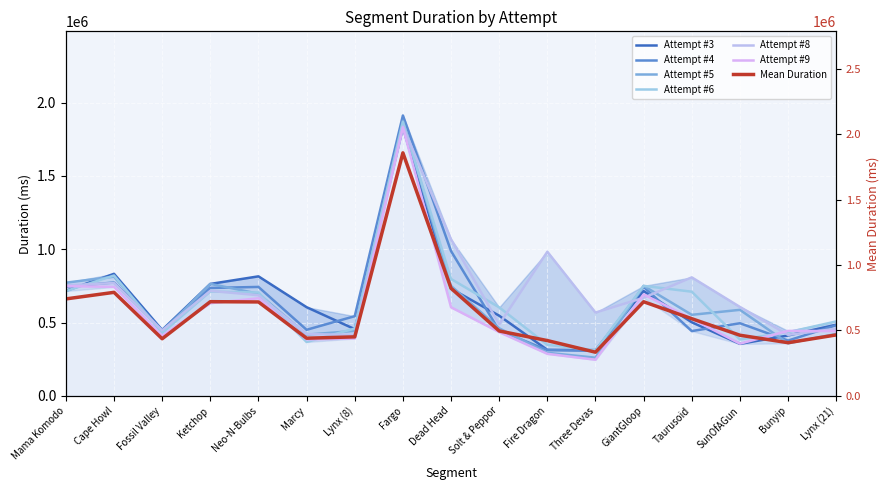

What is the difference between the maximum and minimum values in the Attempt #8 series?

1420667